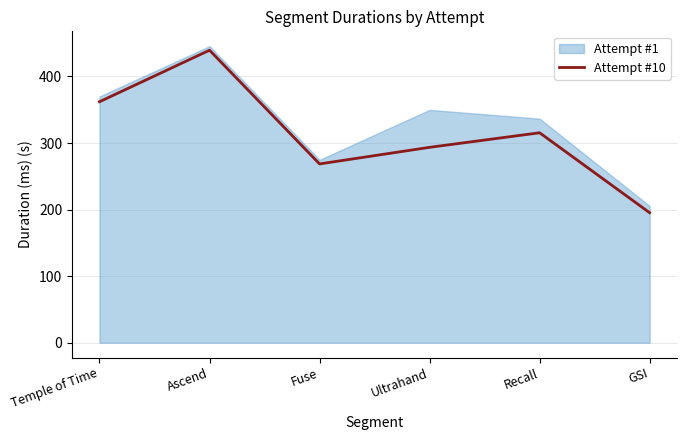

What is the difference between the maximum and minimum values?

244.2